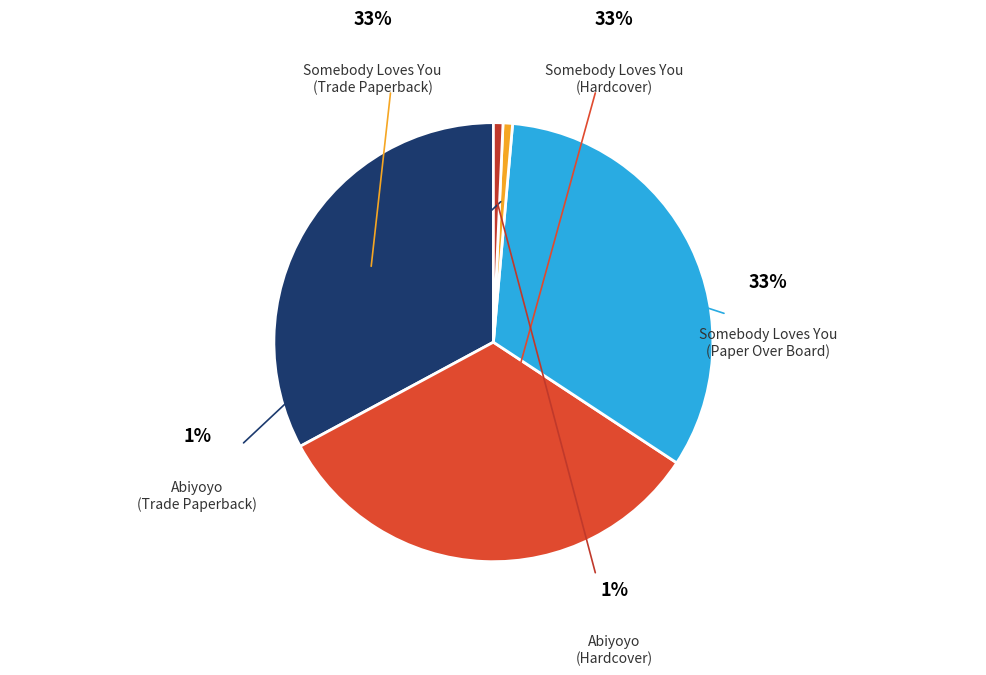

How many segments does this pie chart have?

5